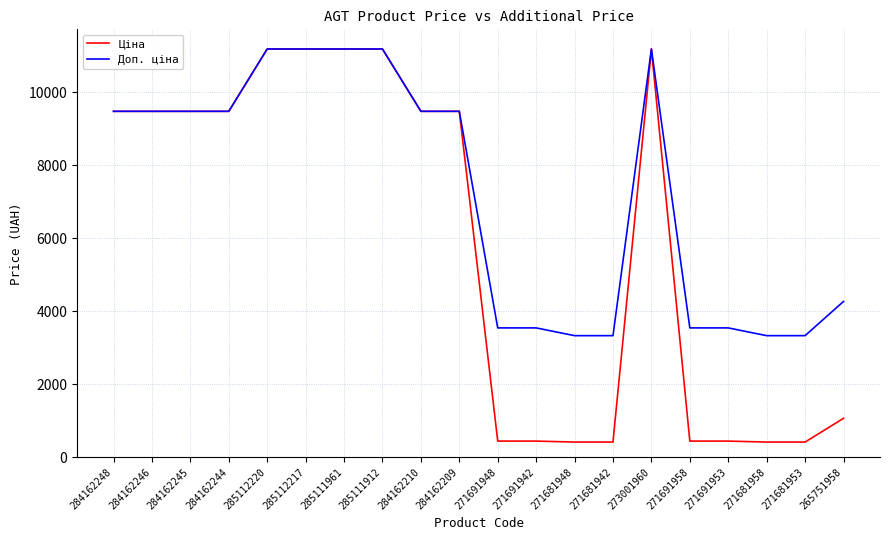

True or false: Ціна has a value of 11188.2 at 285112217.

True